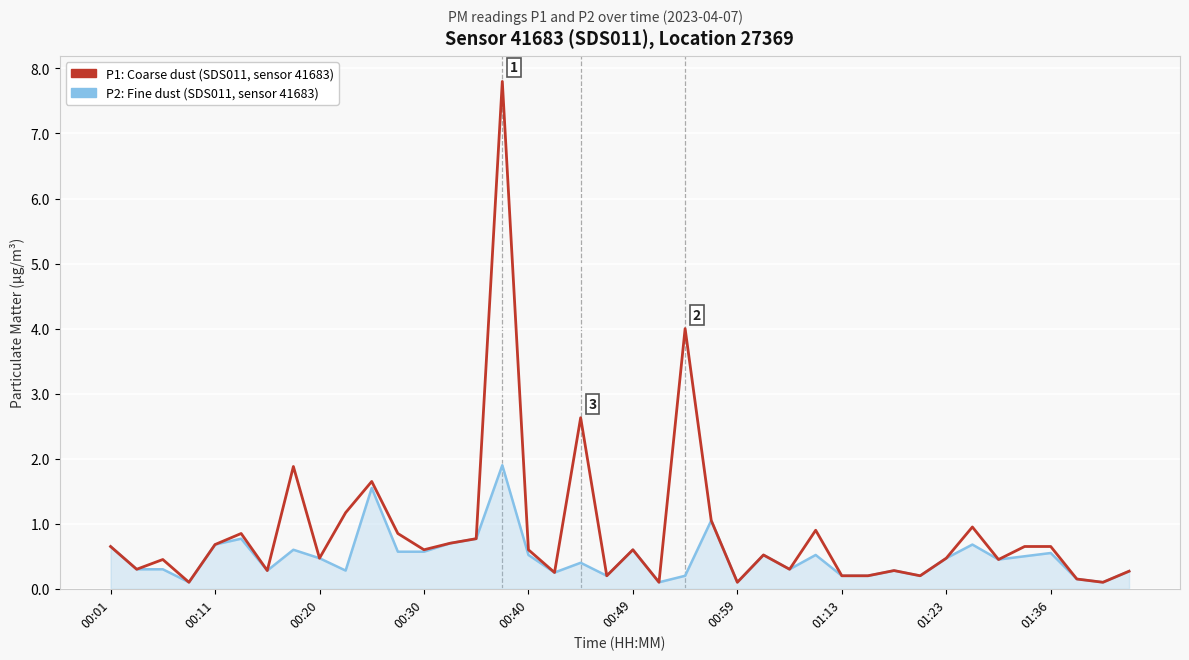

What is the greatest value displayed?

7.8